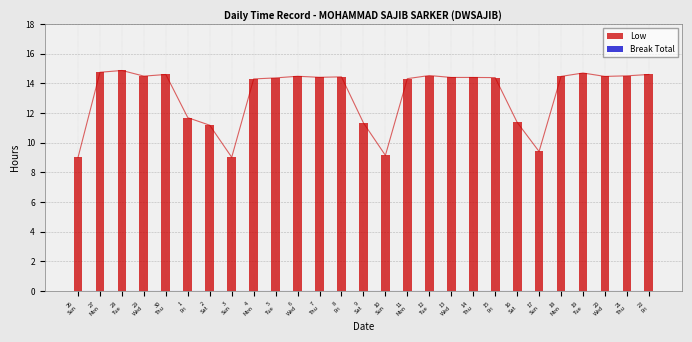

At which label is Break Total closest to 0?

26
Sun